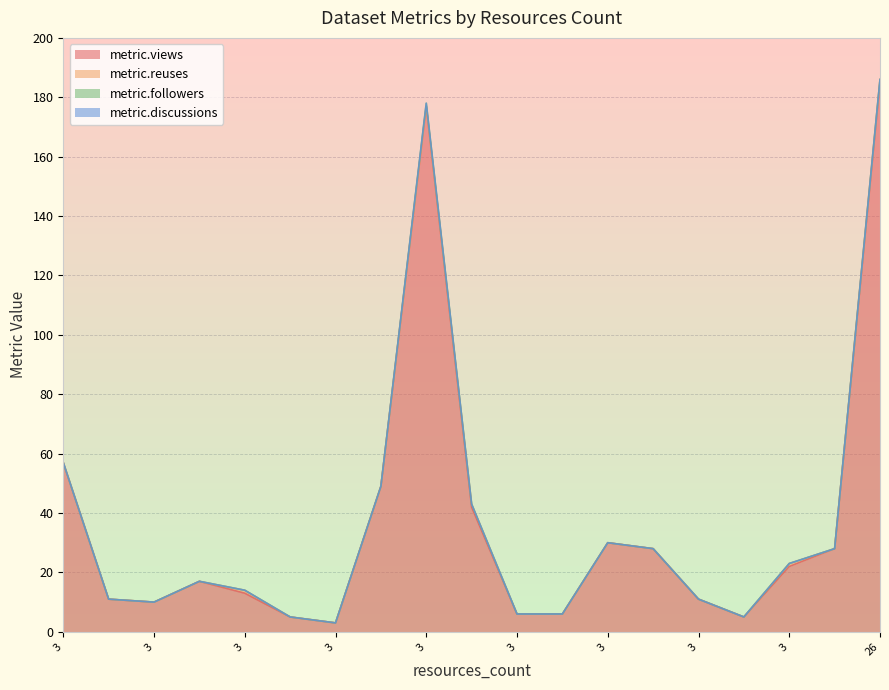

The metric.followers series shows 1 at 3. True or false?

False